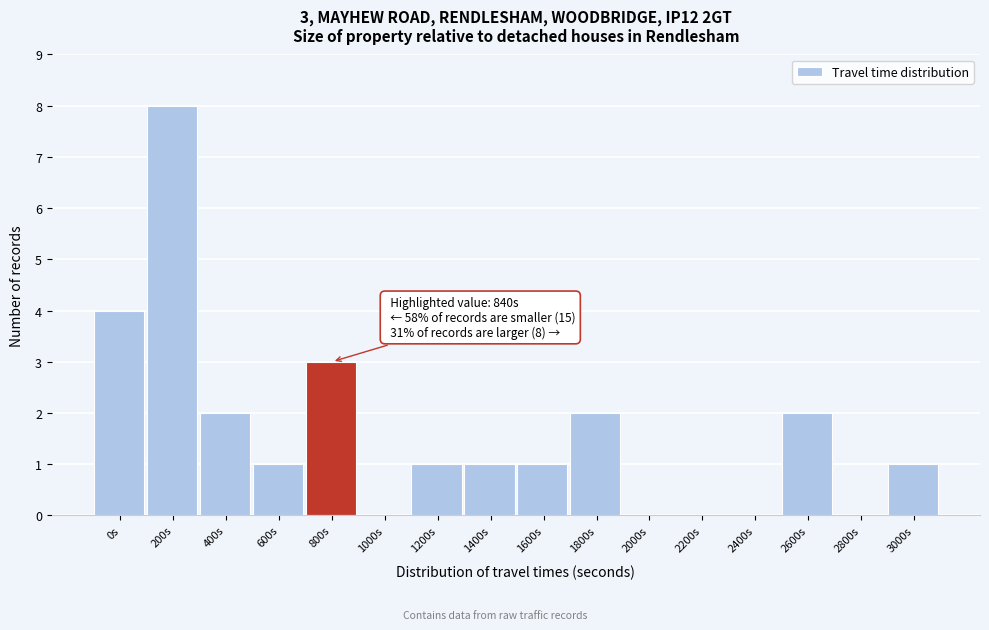

Reading left to right, extract all data points from this chart.

0s=4	200s=8	400s=2	600s=1	800s=3	1000s=0	1200s=1	1400s=1	1600s=1	1800s=2	2000s=0	2200s=0	2400s=0	2600s=2	2800s=0	3000s=1